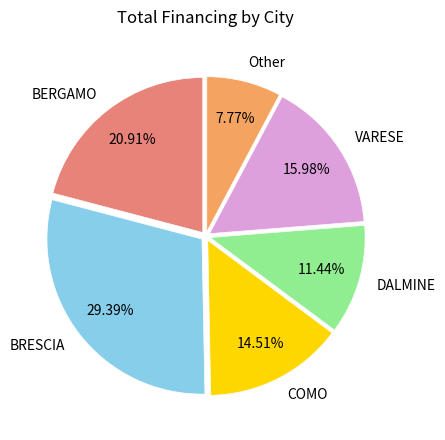

Does any single category account for the majority?

No